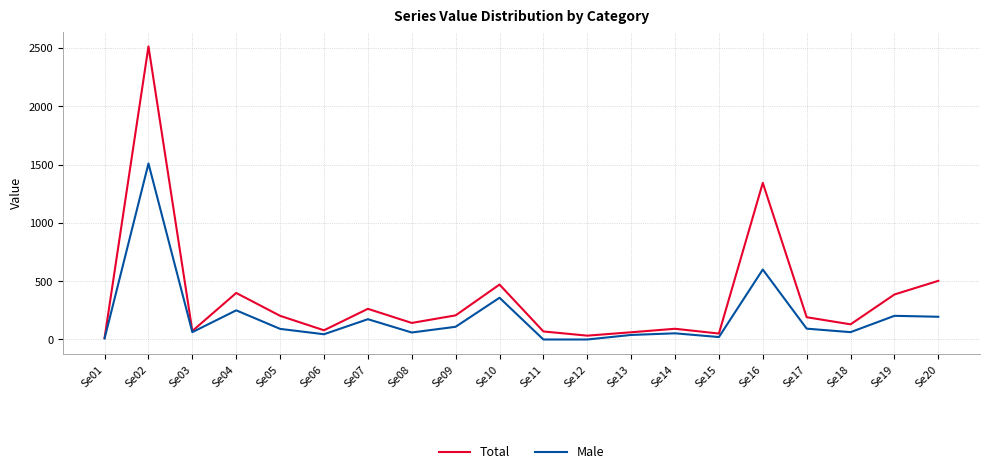

What is the difference between the second highest and minimum values in the Total series?

1329